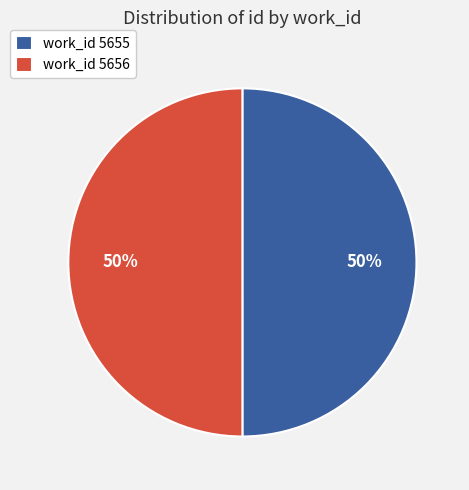

To the nearest percent, what portion does work_id 5656 represent?

50%